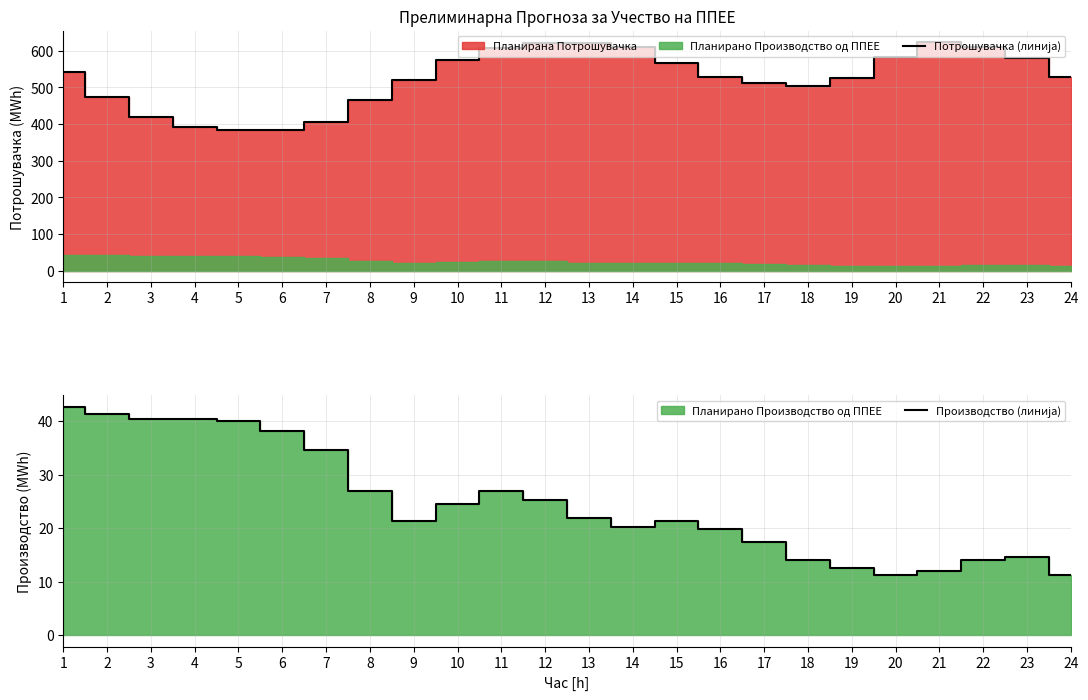

Rank the series at 24 from highest to lowest value.

Потрошувачка (линија), Производство (линија)